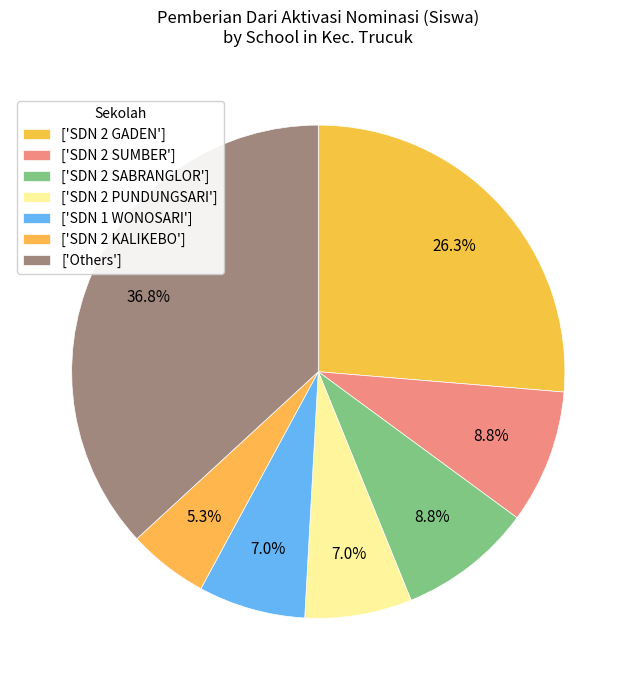

How many slices are in this pie chart?

7